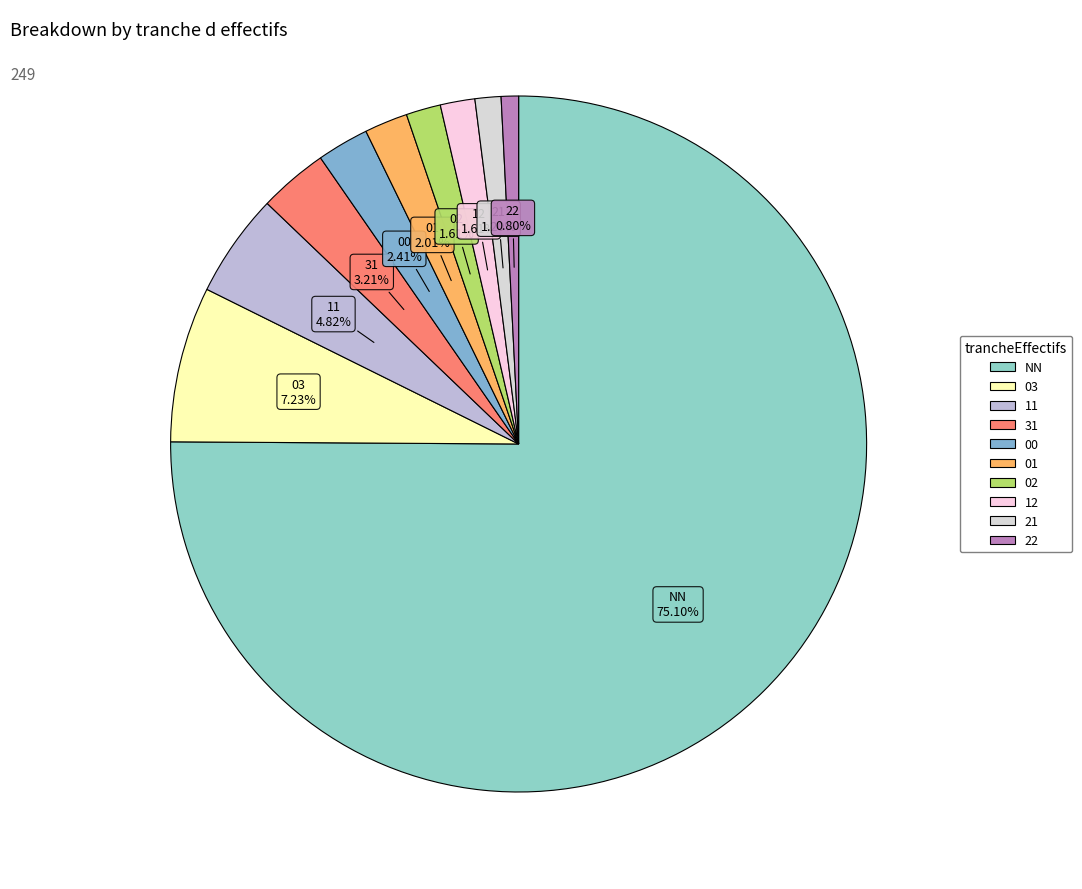

What is the majority slice?

NN